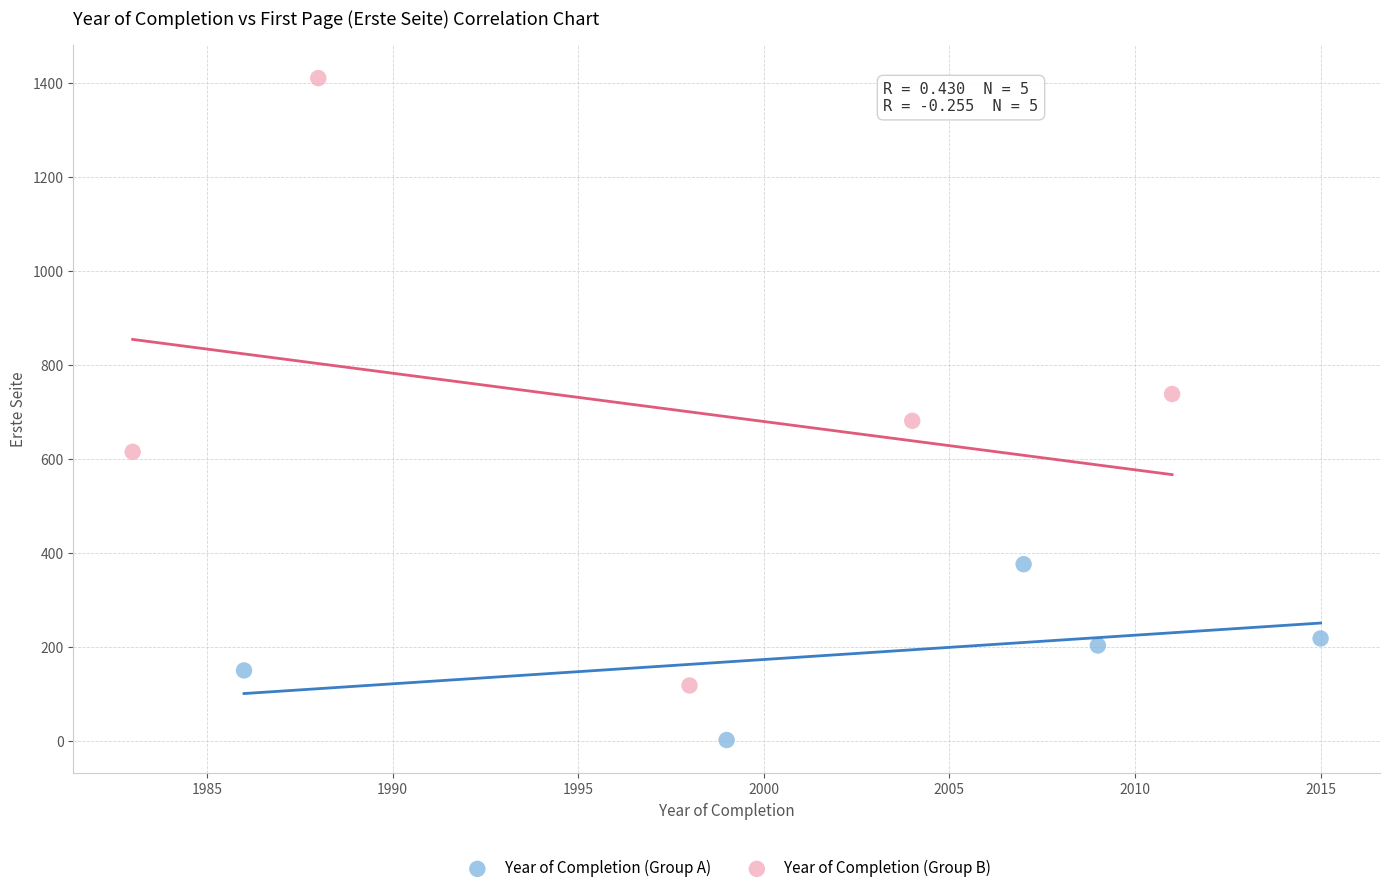

Which series reaches the minimum Y coordinate?

Year of Completion (Group A)